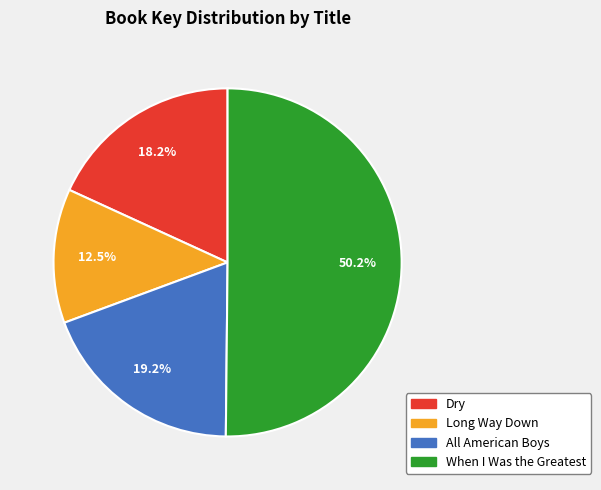

Which category has the smallest portion of the pie?

Long Way Down